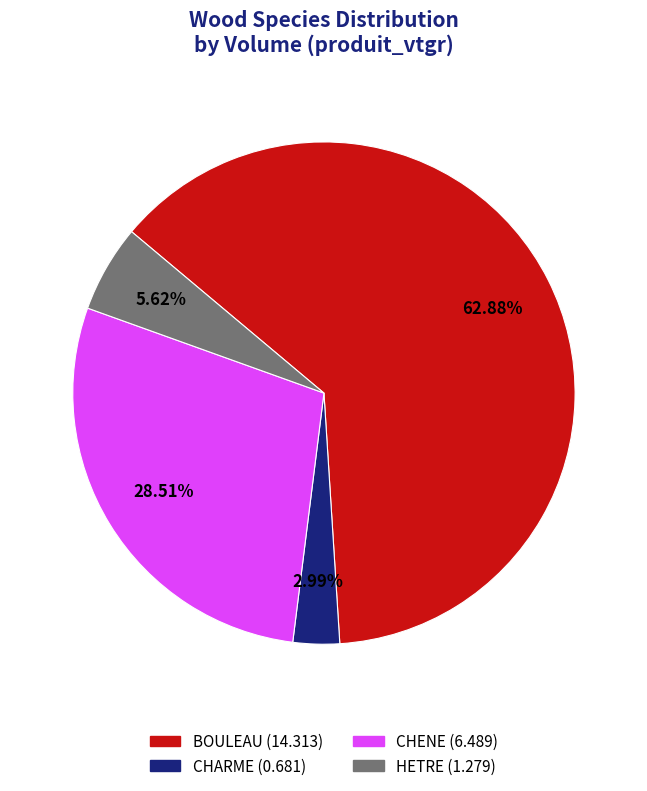

To the nearest percent, what portion does CHARME represent?

3%